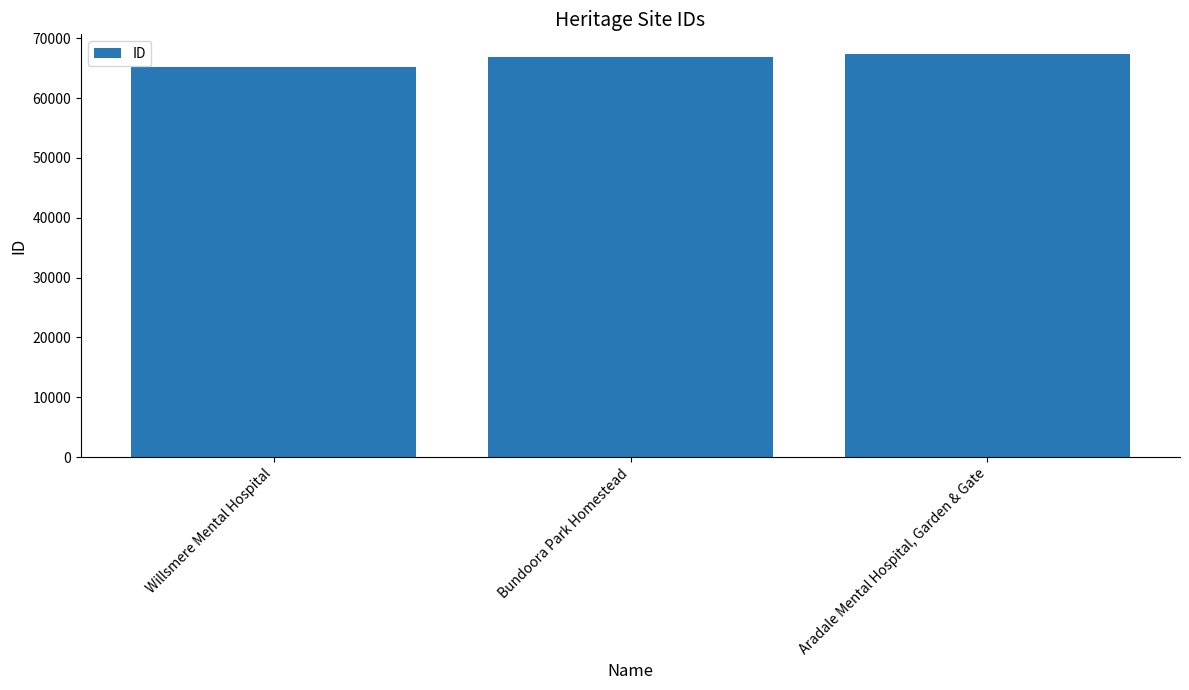

Does the chart contain stacked bars?

No